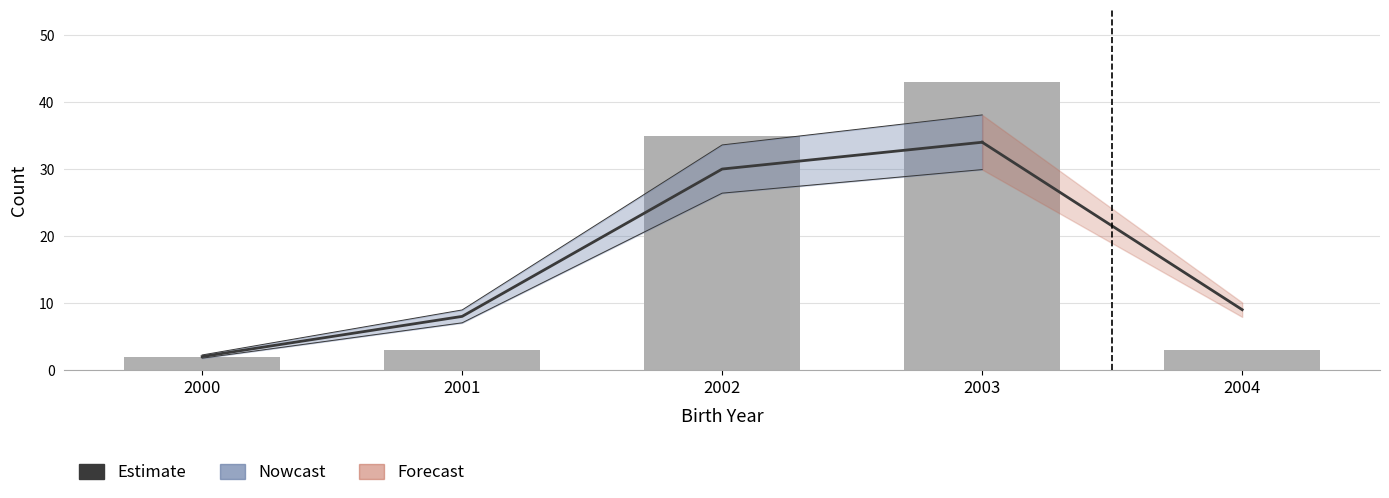

Which has a higher value, 2000 or 2003?

2003